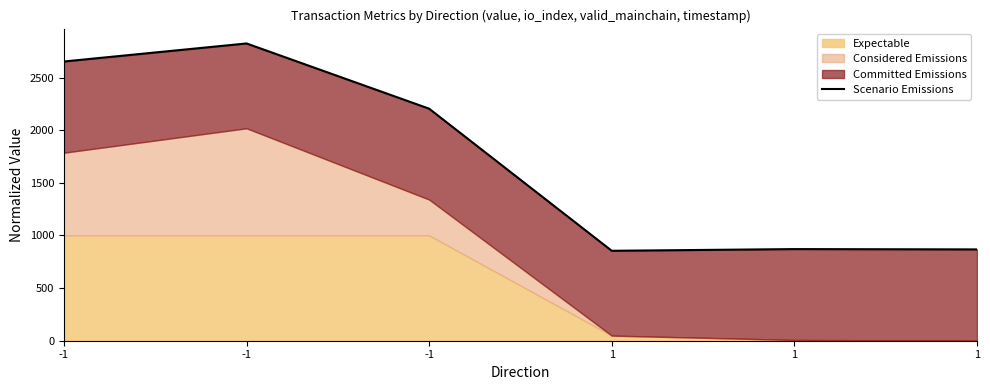

What is the difference between the second highest and minimum values?

1798.1